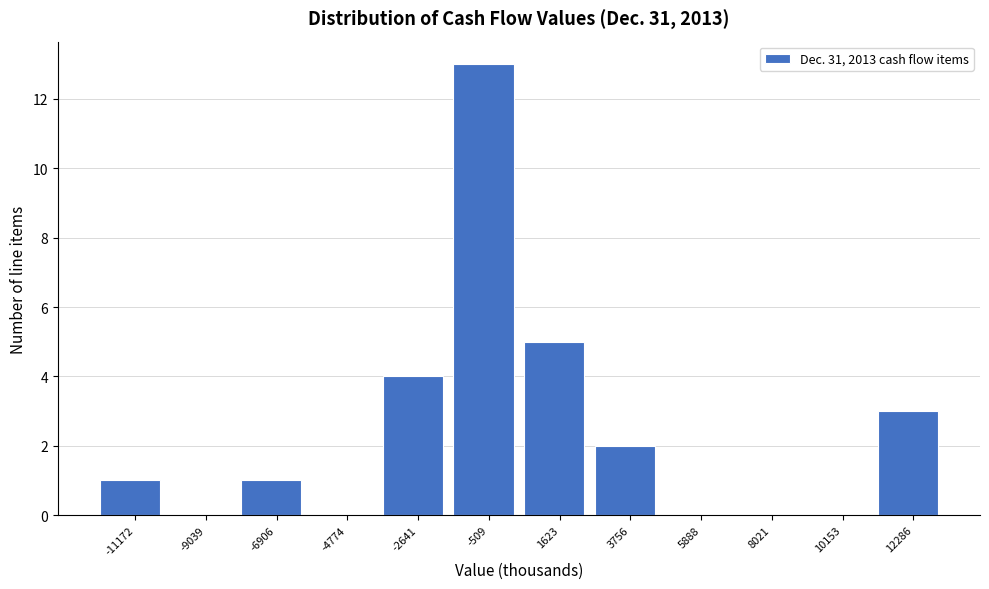

Reading right to left, list all the values displayed in this chart.

12286=3	10153=0	8021=0	5888=0	3756=2	1623=5	-509=13	-2641=4	-4774=0	-6906=1	-9039=0	-11172=1